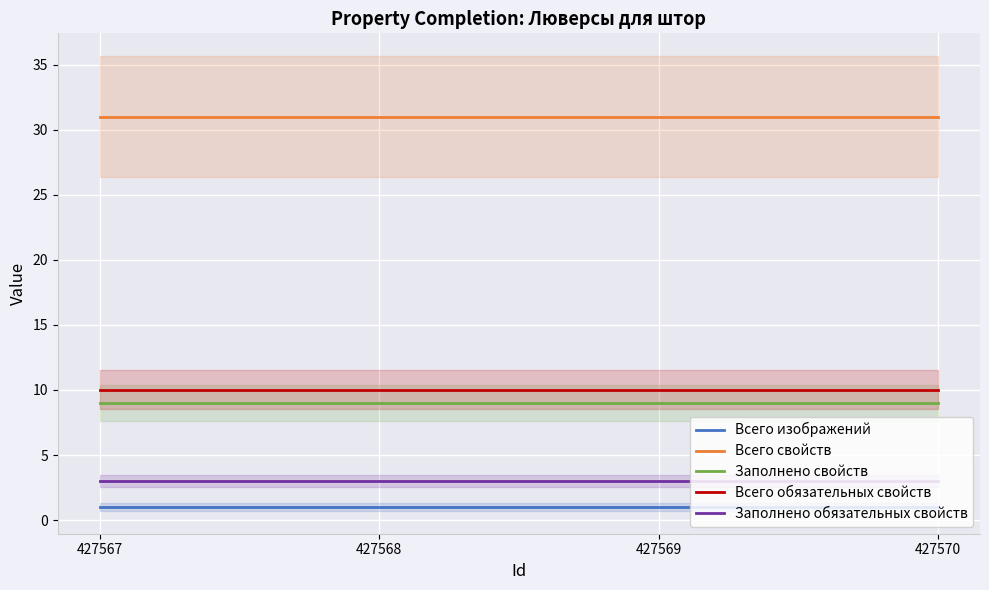

True or false: Заполнено свойств and Всего изображений cross at least once.

False